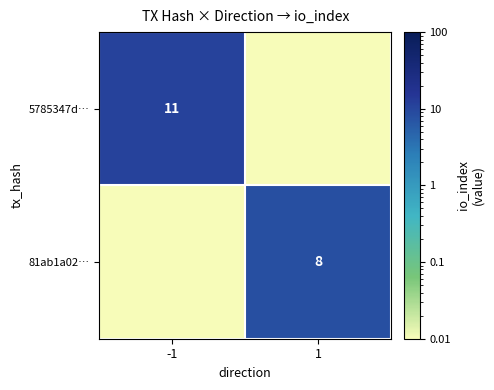

What is the difference between the highest and lowest values at -1?

11.0